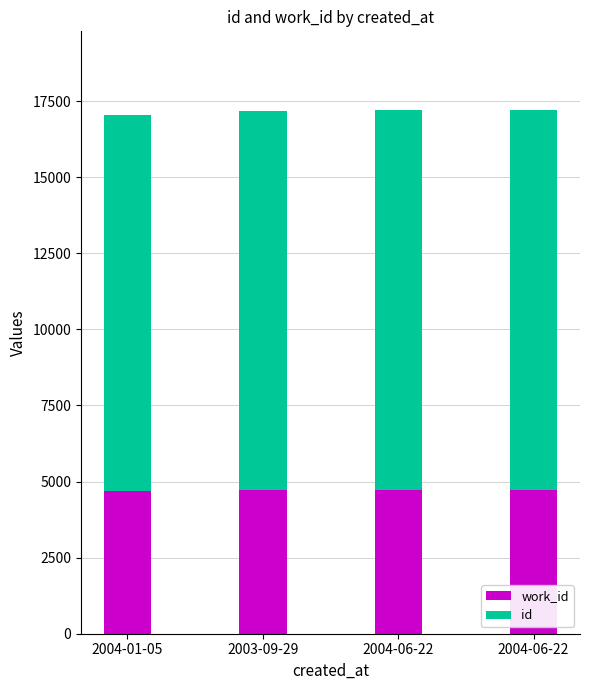

What is the difference between the second highest and second lowest values in the id series?

19